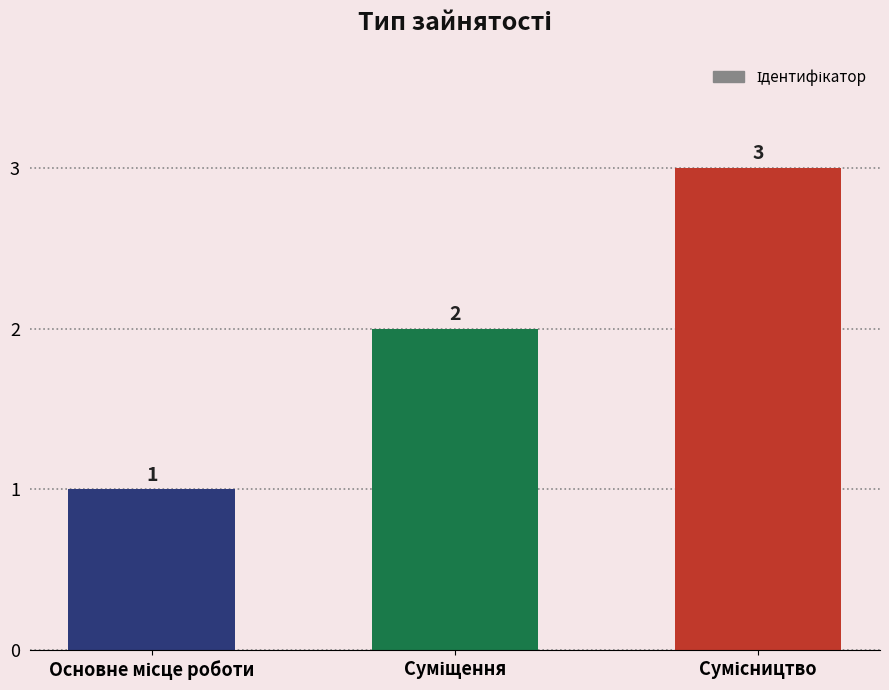

What is the maximum value shown in the chart?

3